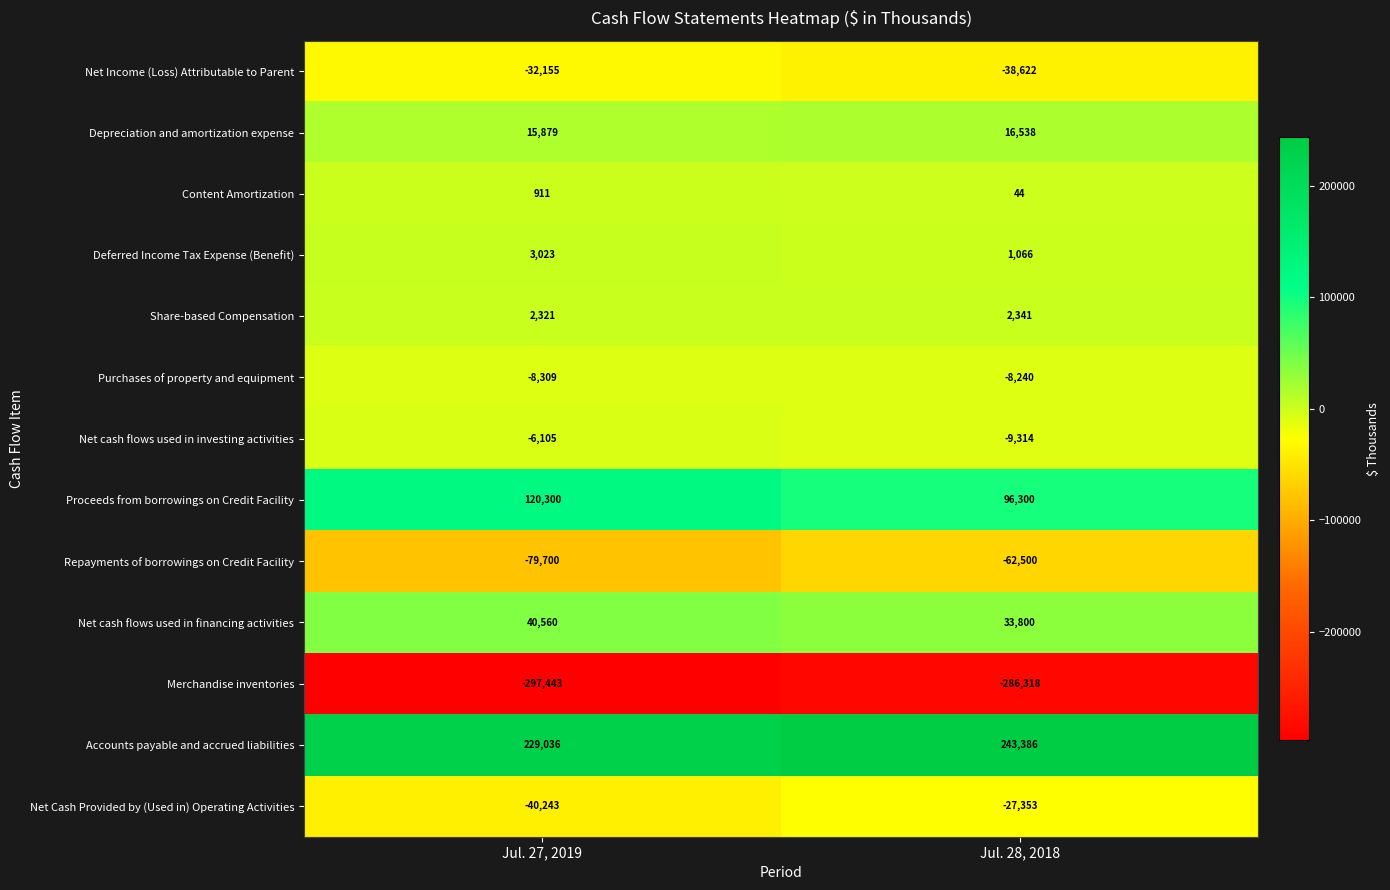

What is the difference between the highest and lowest values at Jul. 27, 2019?

526479